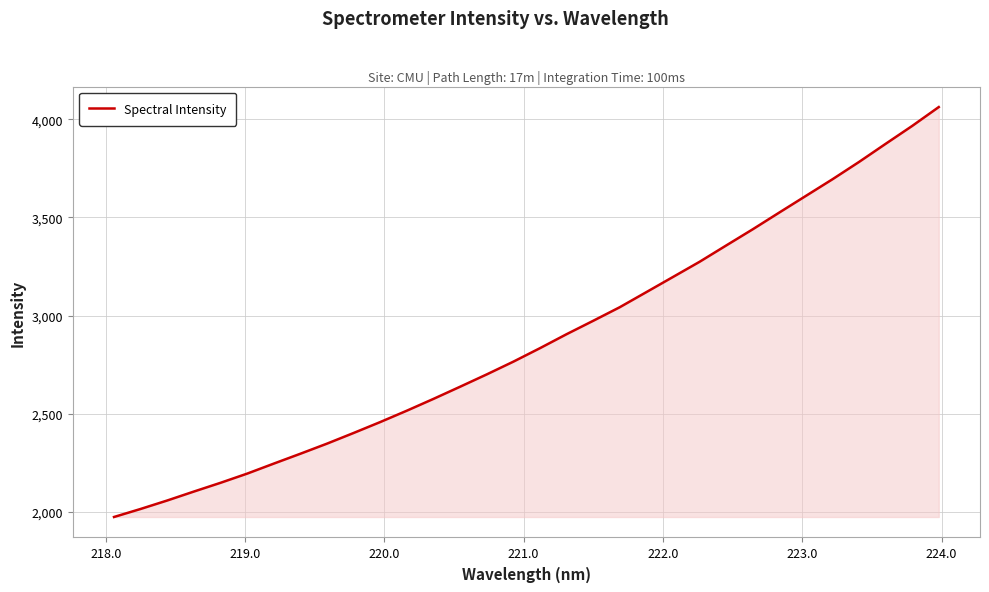

What is the sum of all values?

92097.7